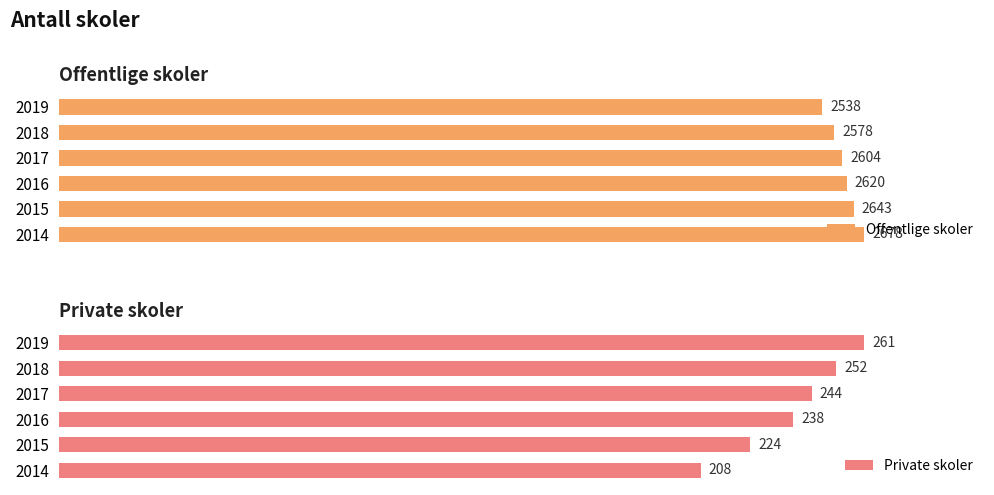

Does the chart contain stacked bars?

No